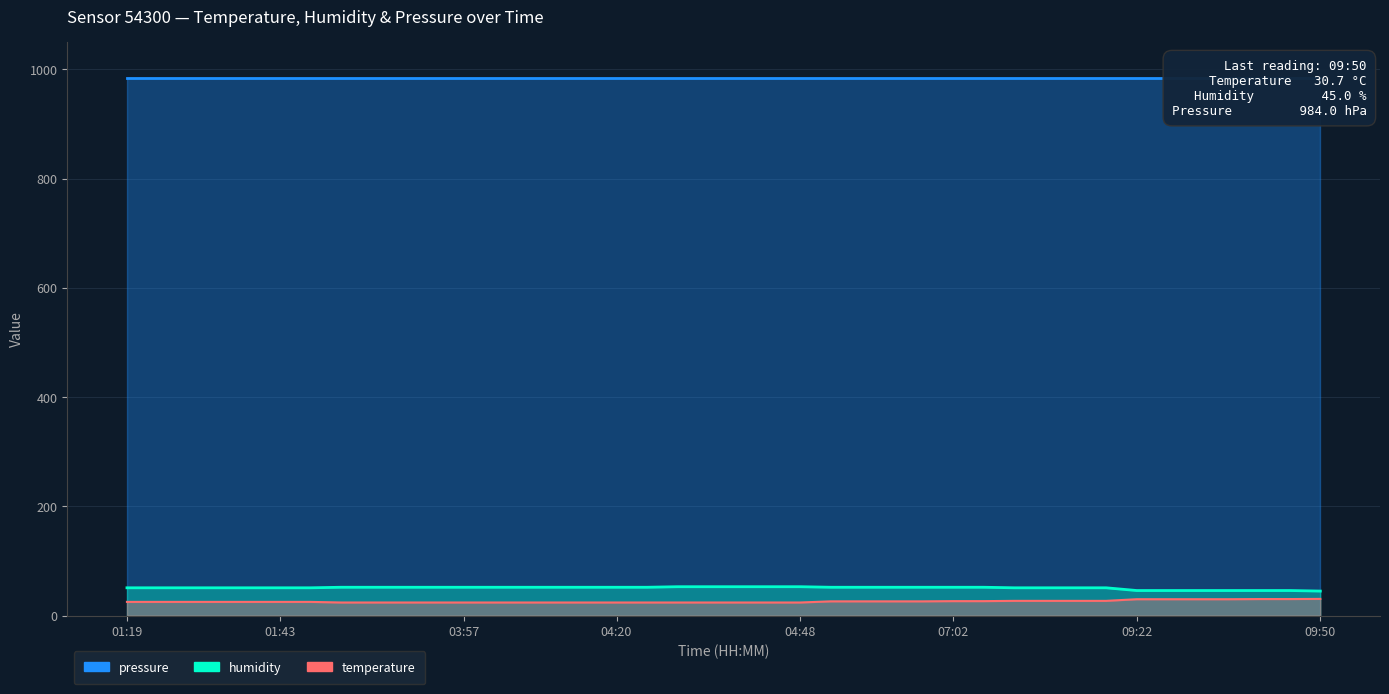

What is the minimum value shown in the chart?

24.1